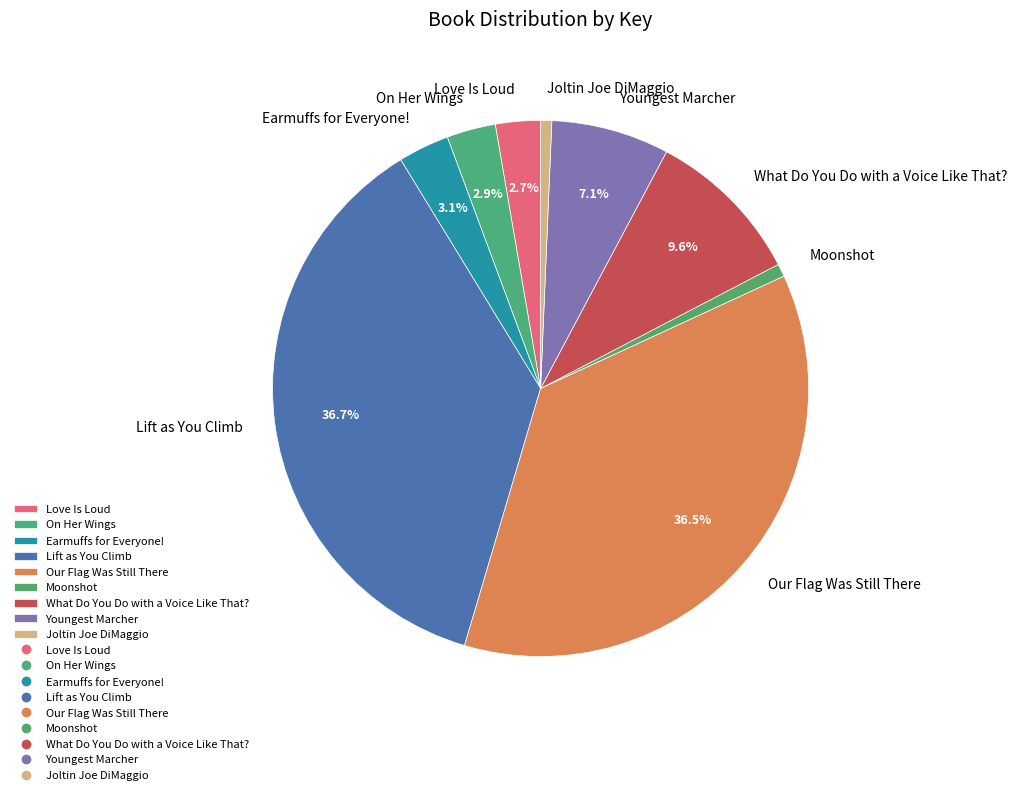

How much of the chart is everything except What Do You Do with a Voice Like That??

90.4%